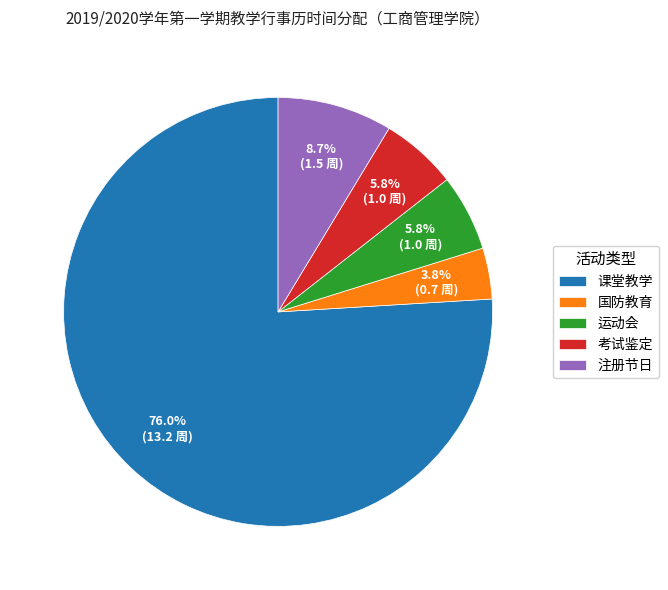

What is the total percentage of 运动会 and 国防教育?

9.6%